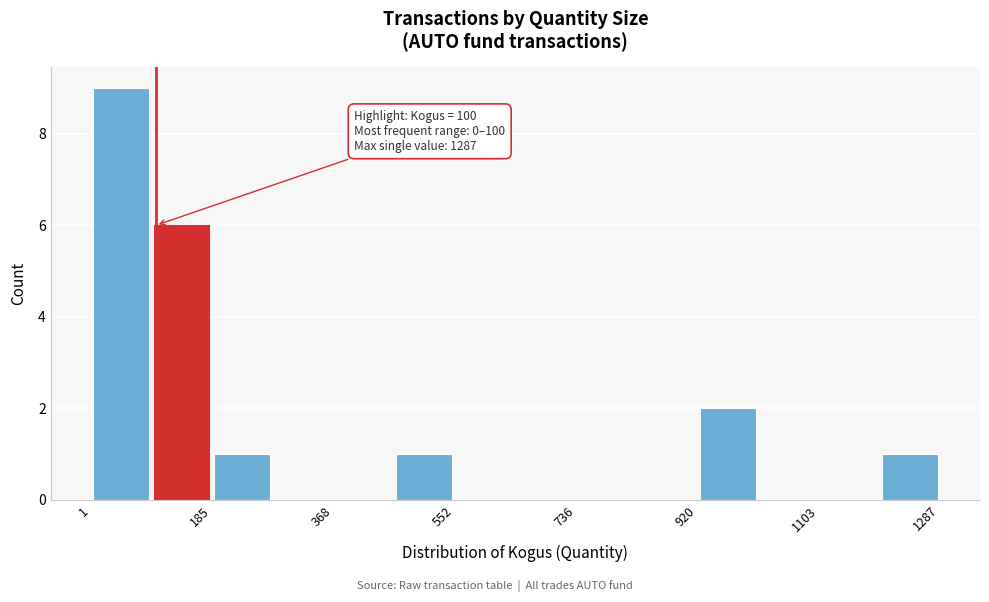

Over which range of the x-axis is the bar tallest?

0 to 100